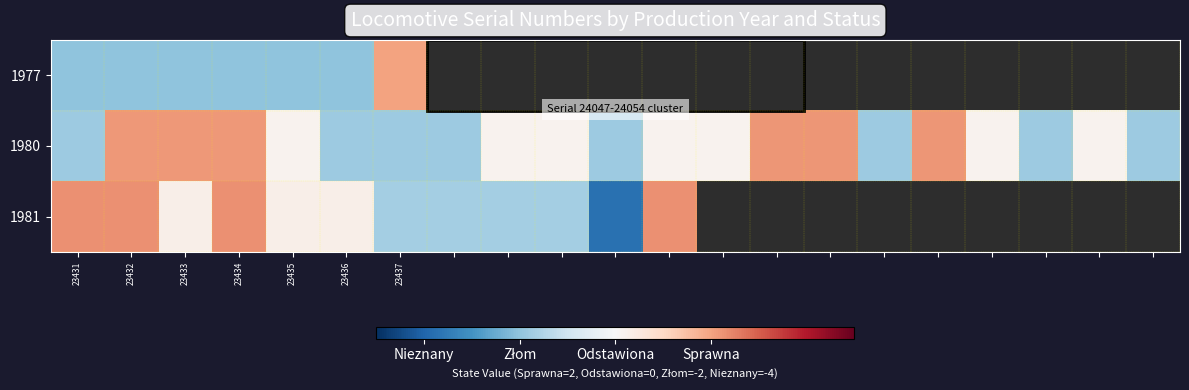

What is the lowest value of the 1980 series?

-1.8